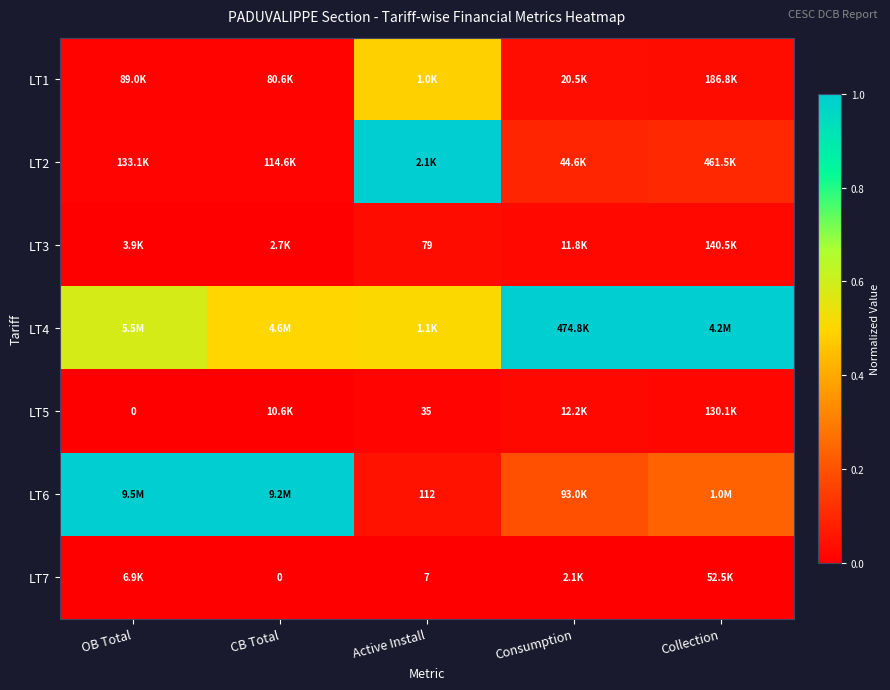

What is the difference between the maximum and minimum values in the LT2 series?

1.0